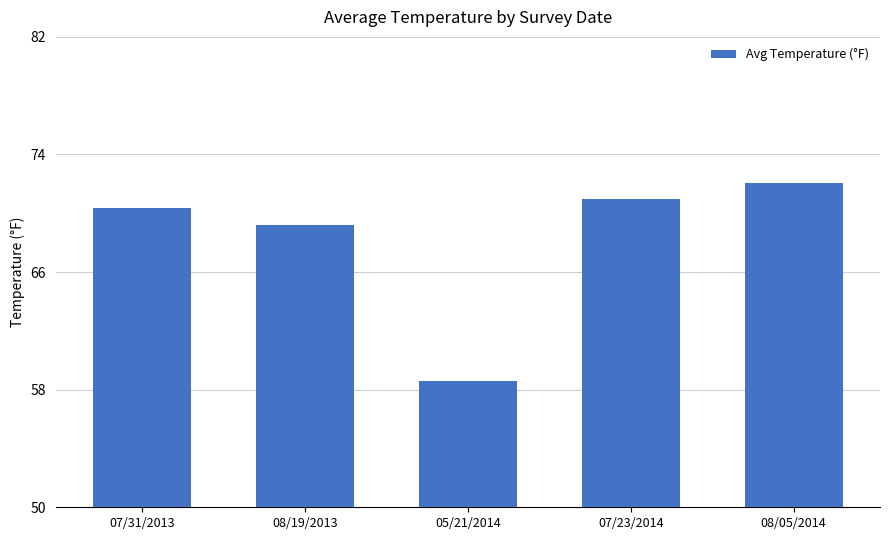

The value at 08/05/2014 is 72.1. True or false?

True